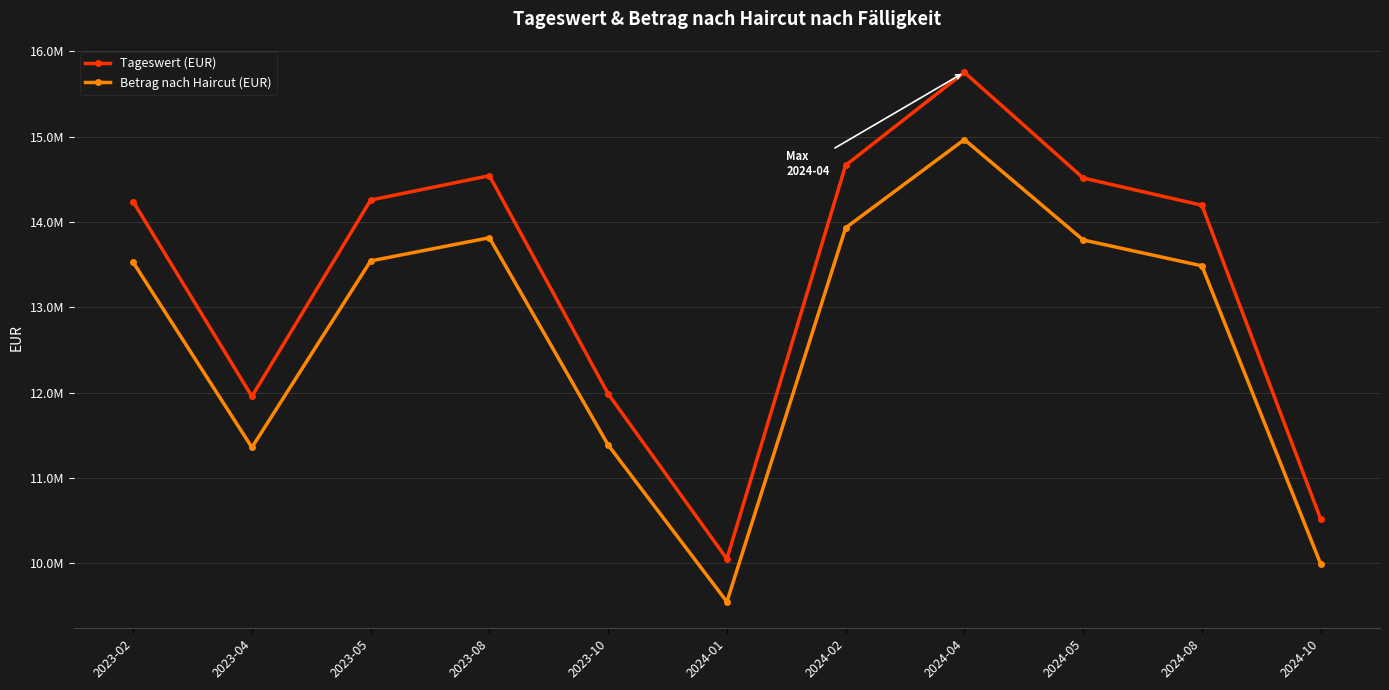

At which category does Tageswert (EUR) reach its first local peak?

2023-08